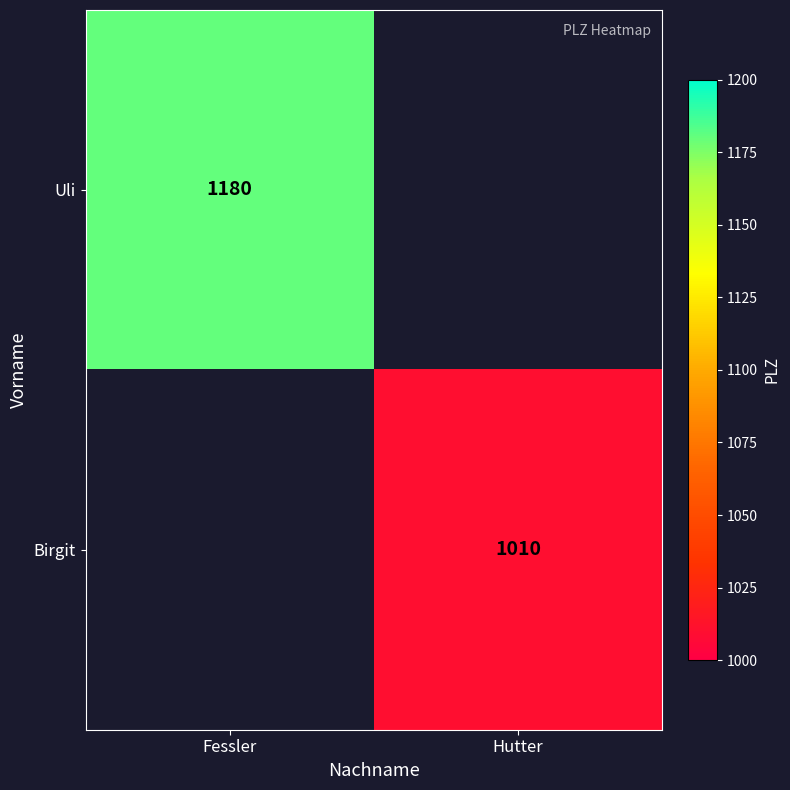

How many series are shown in this chart?

2